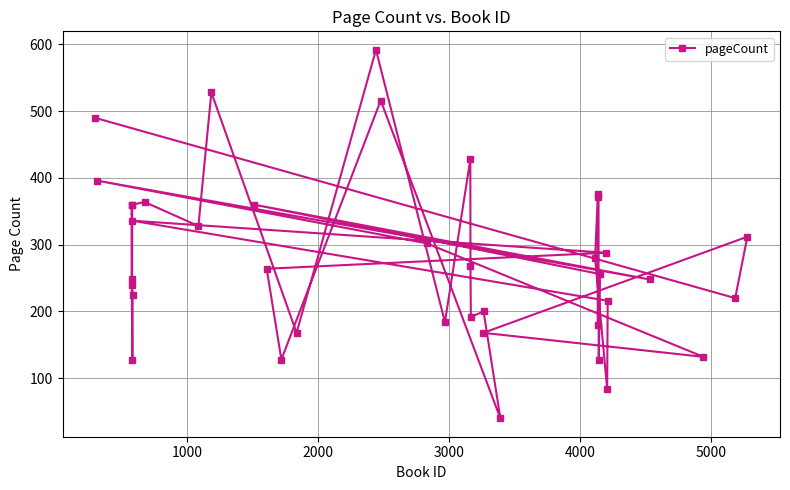

What is the greatest value displayed?

592